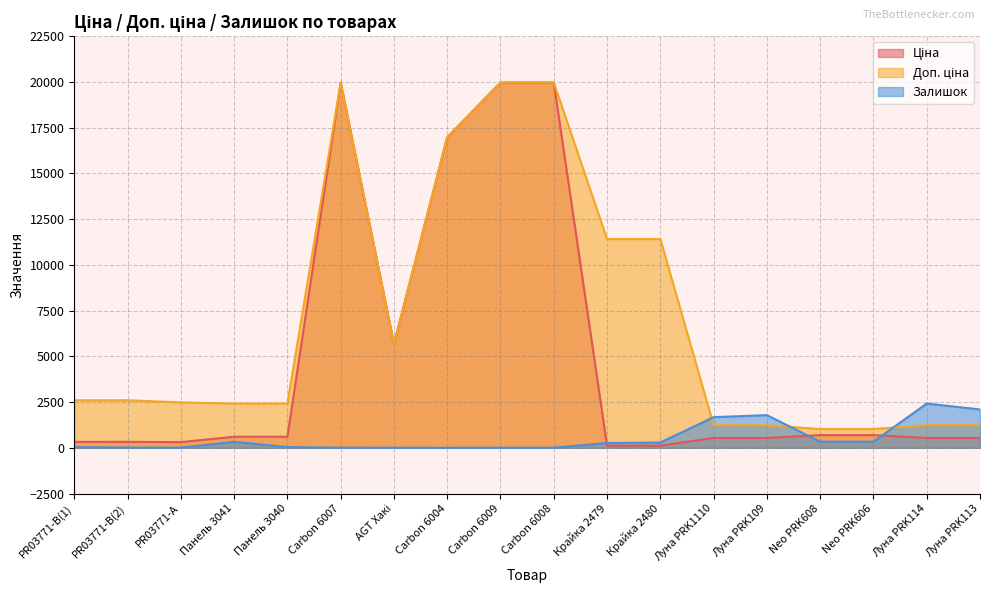

Which series has the largest total across all categories?

Доп. ціна